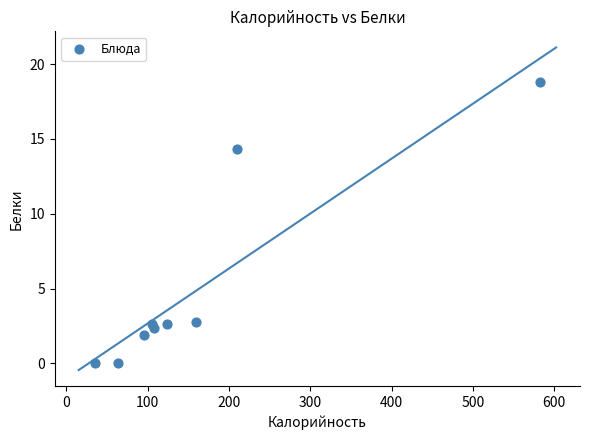

What Y value in the scatter plot is closest to 9?

14.3